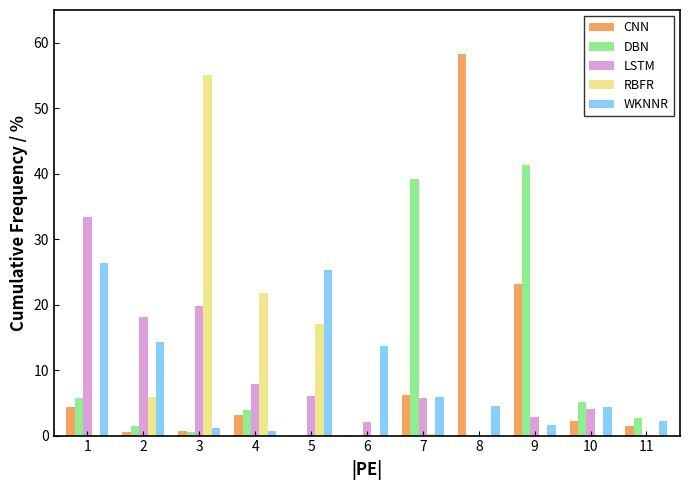

At which category is the sum across all series the highest?

3